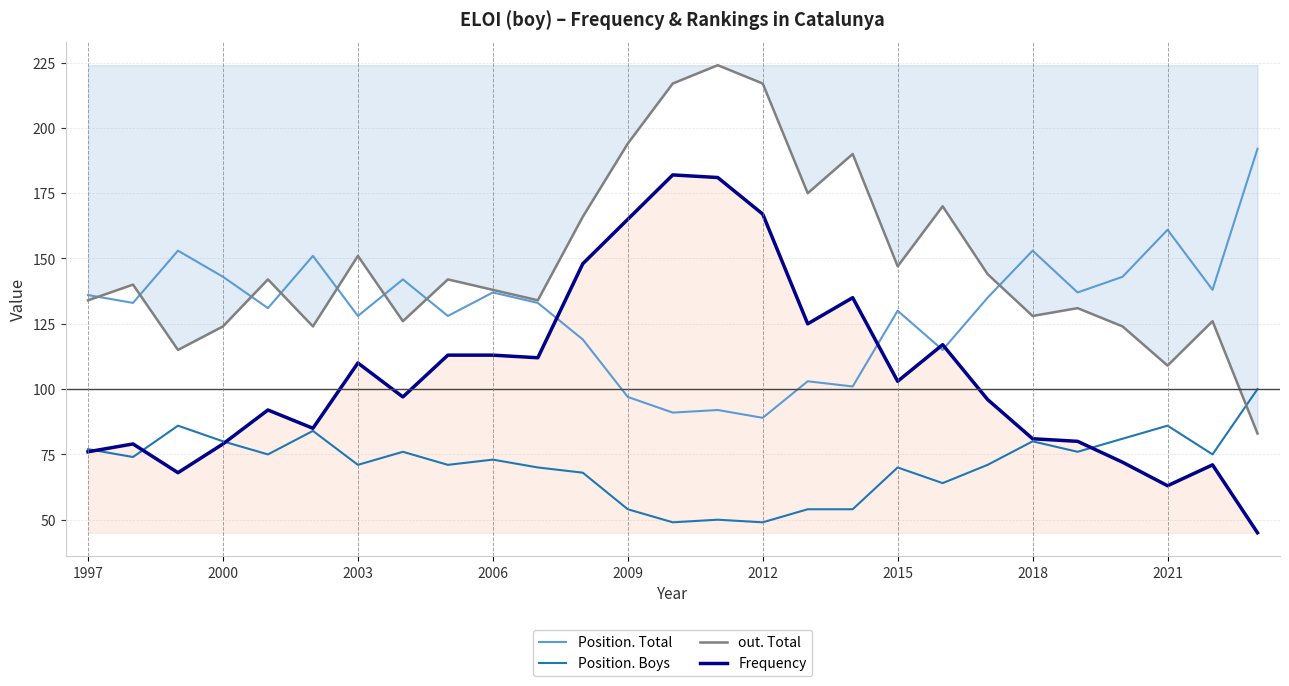

Rank the series by their maximum value, from highest to lowest.

out. Total, Position. Total, Frequency, Position. Boys